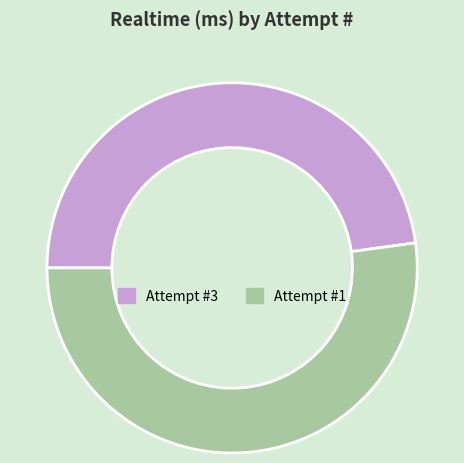

Combined, do Attempt #3 and Attempt #1 account for over 50%?

Yes